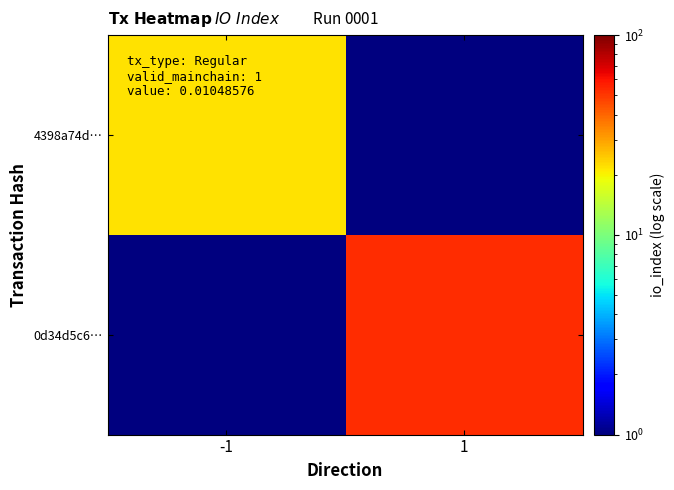

Reading left to right, what are all the values shown in this chart?

4398a74d…: -1=22.0	1=0.1
0d34d5c6…: -1=0.1	1=53.0